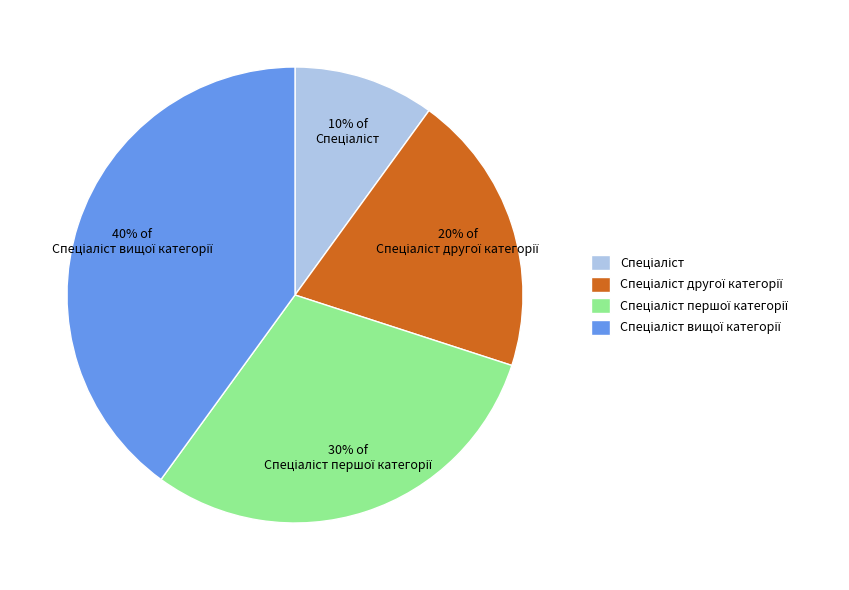

To the nearest percent, what is the average slice percentage?

25%